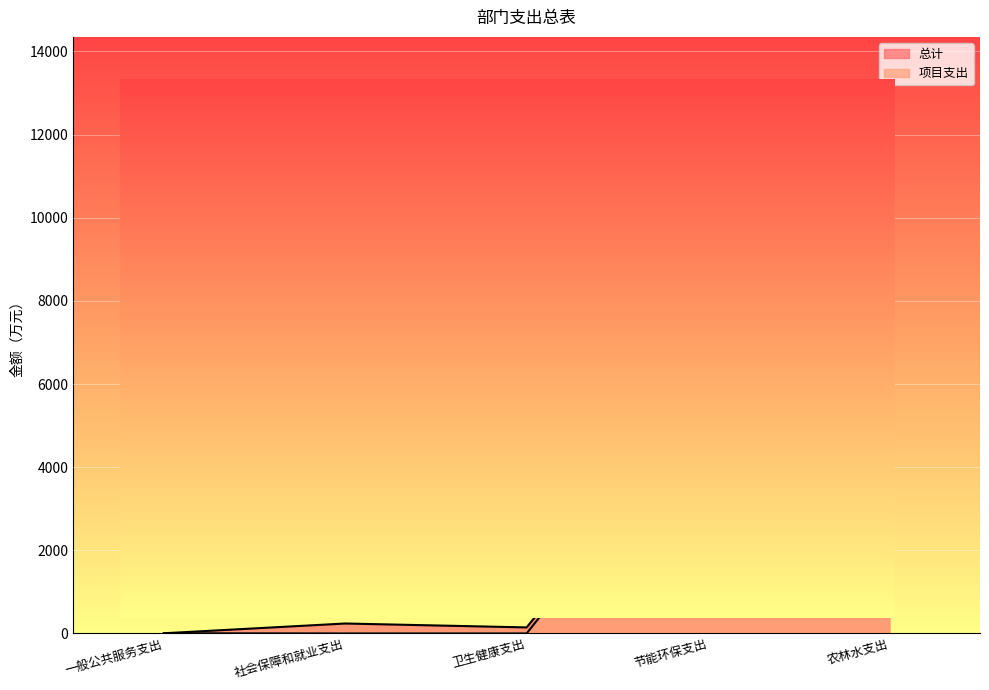

True or false: 项目支出 and 总计 intersect in this chart.

False